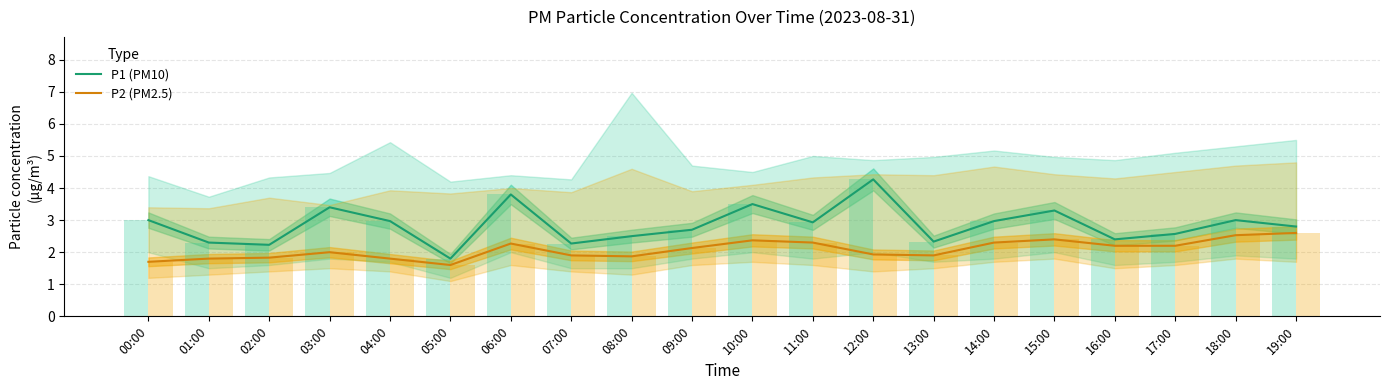

What position from the left is 06:00?

7